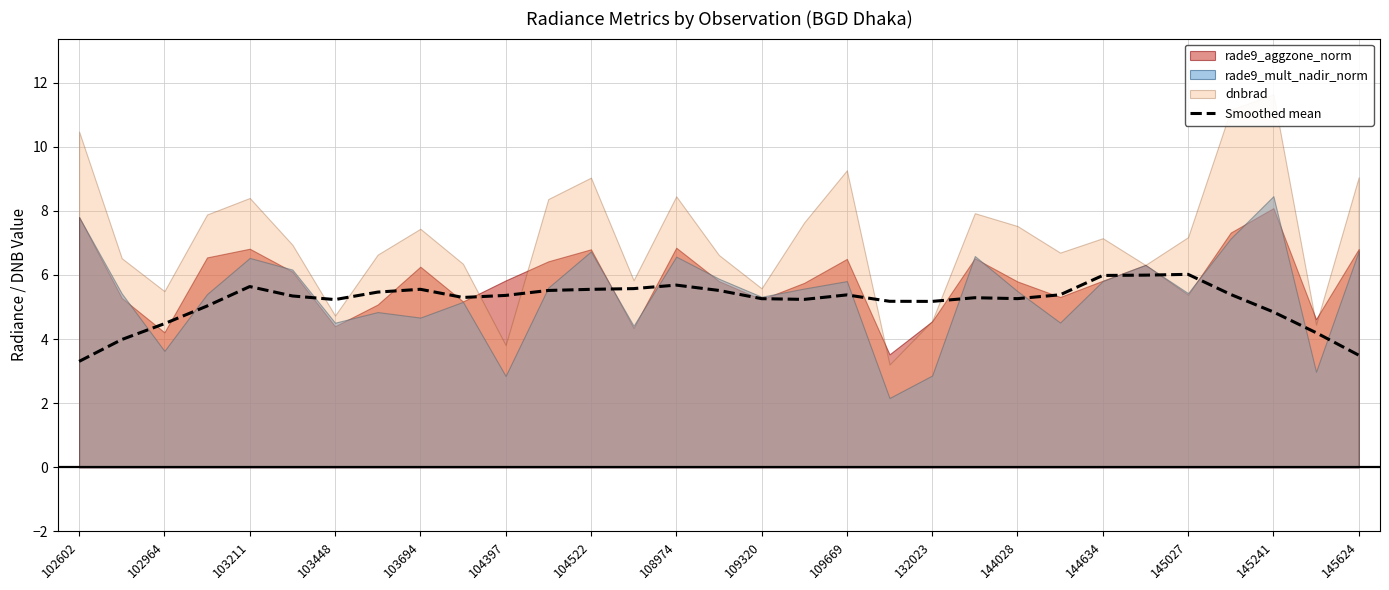

What position from the left is 25?

26